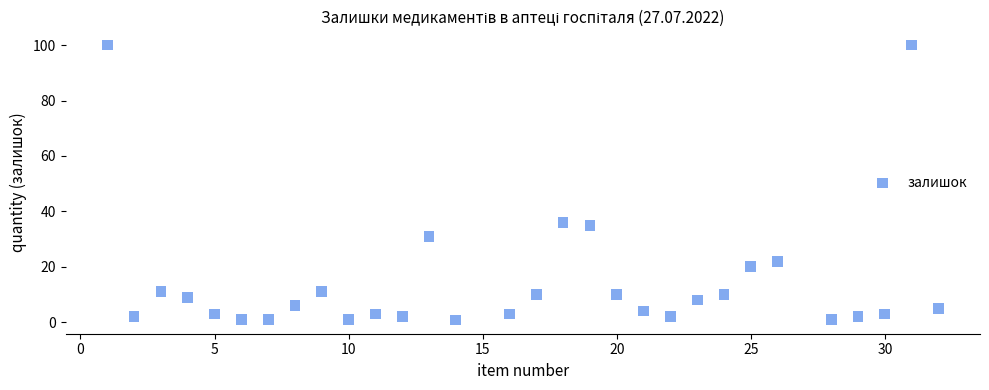

What is the range of Y values (max minus min)?

99.2